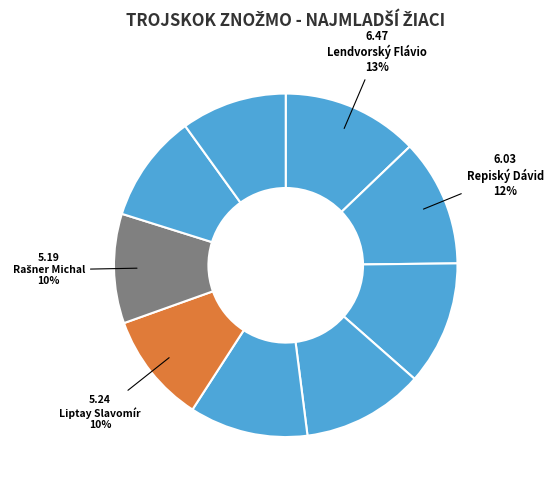

Count the number of slices in the pie.

9